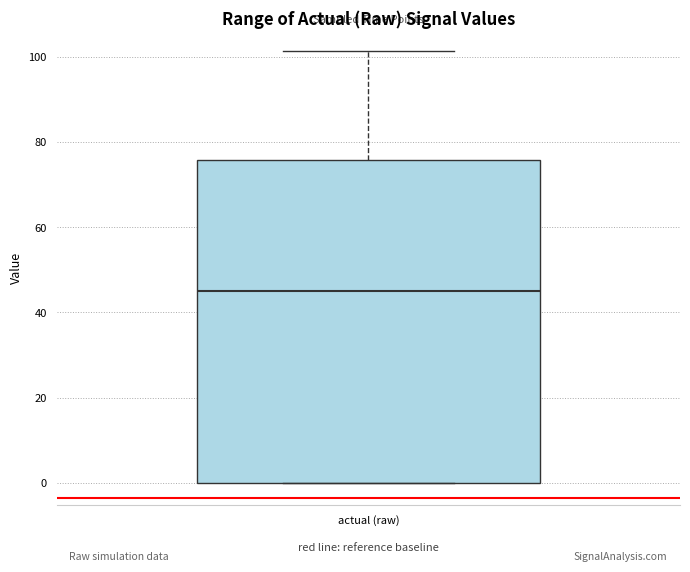

Transcribe this box plot: give where the median line is, the range the box spans, and where the two whiskers end, as read against the y-axis. The values are not printed on the chart, so give them approximately, as read against the axis.

median 44, box 0 to 76, whiskers 0 to 102